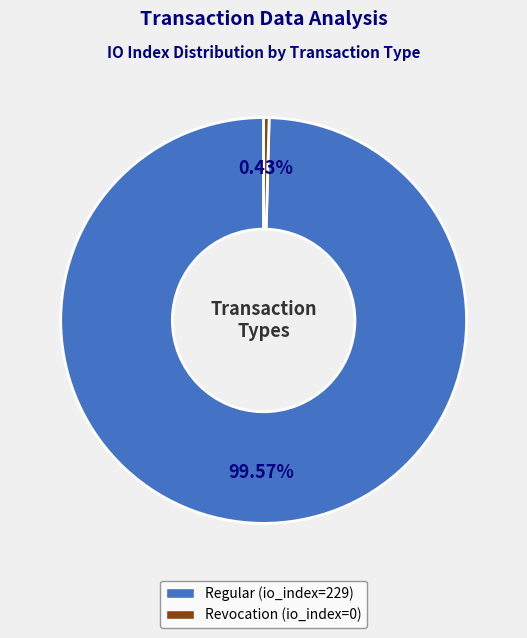

Does Revocation account for over 50% of the chart?

No